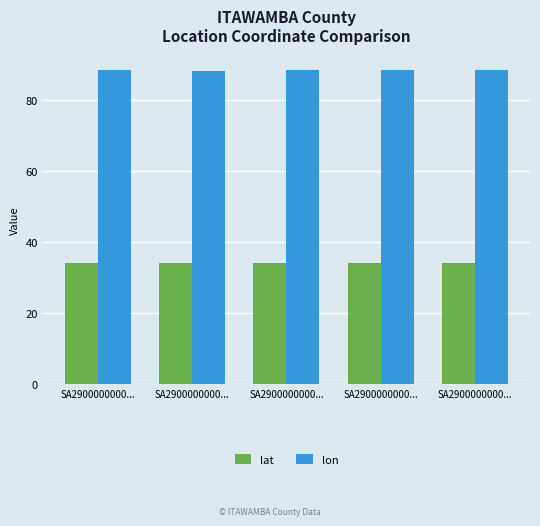

What are all the series names shown in the legend?

lat, lon